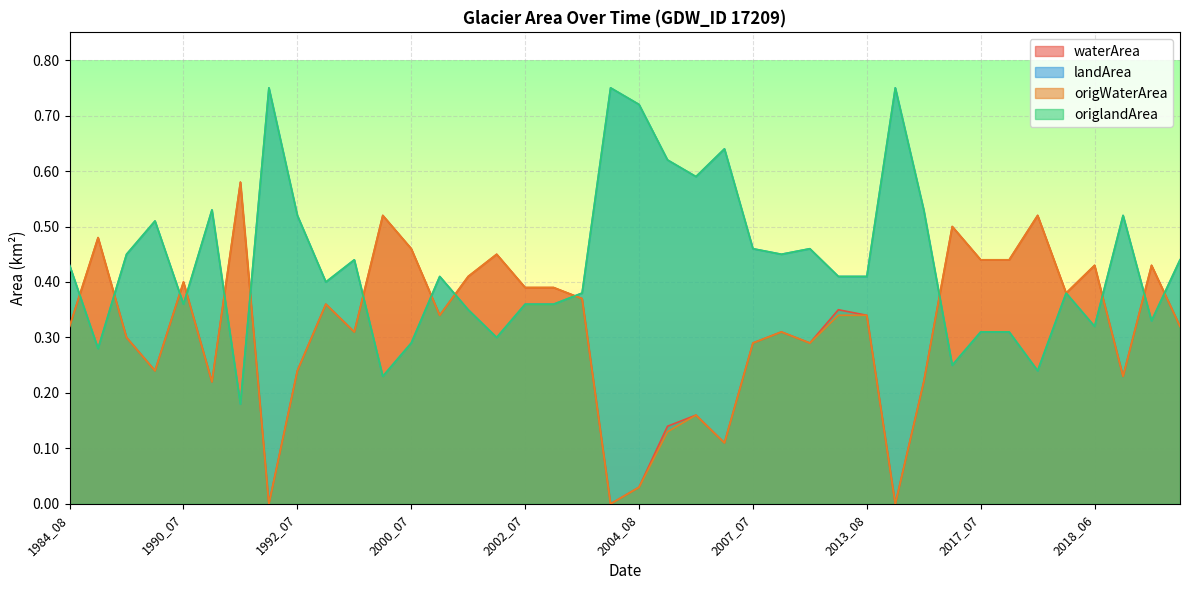

The value of origWaterArea at 2018_04 is 0.4. True or false?

True